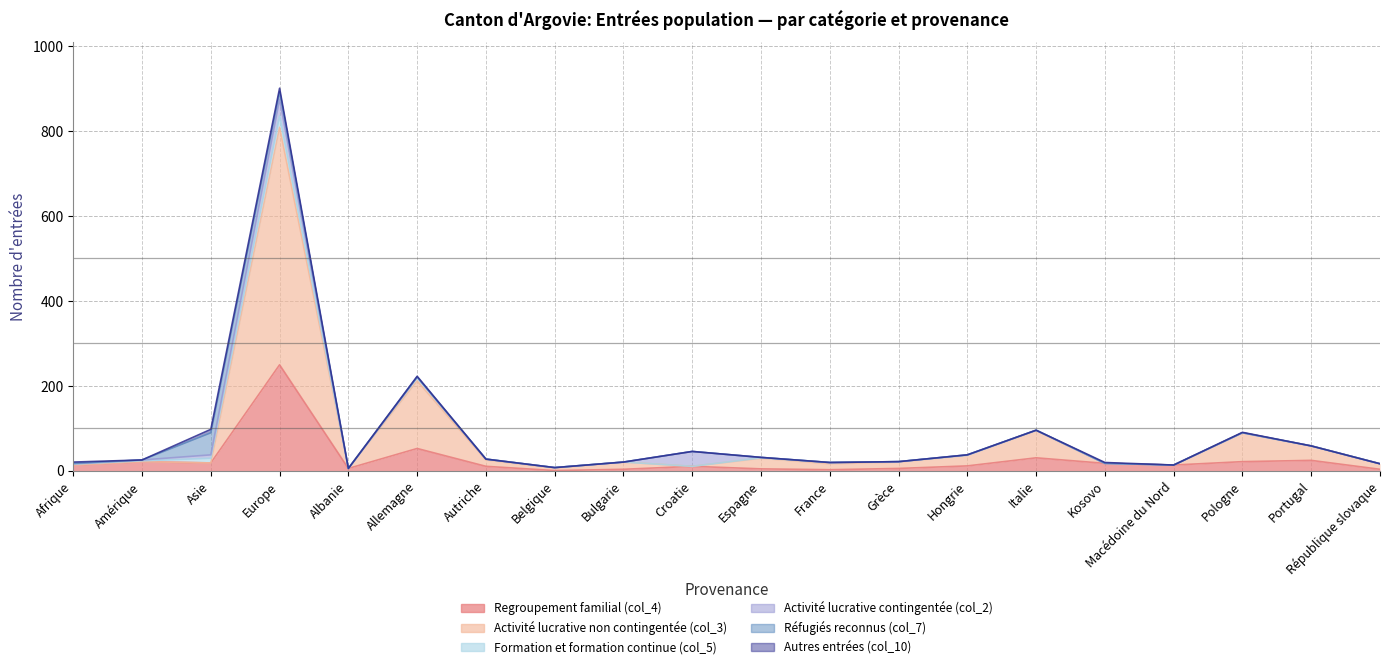

Between which two adjacent categories do Réfugiés reconnus (col_7) and Activité lucrative non contingentée (col_3) first intersect?

Asie and Europe